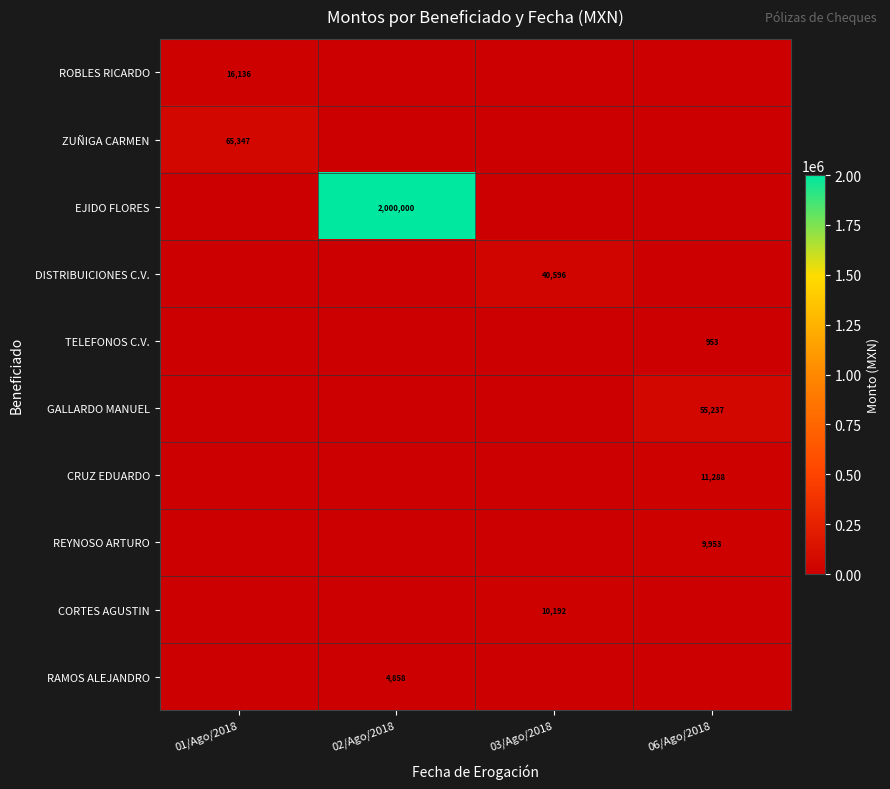

Is the value of ROBLES RICARDO at 01/Ago/2018 greater than the value of DISTRIBUICIONES C.V. at 03/Ago/2018?

No